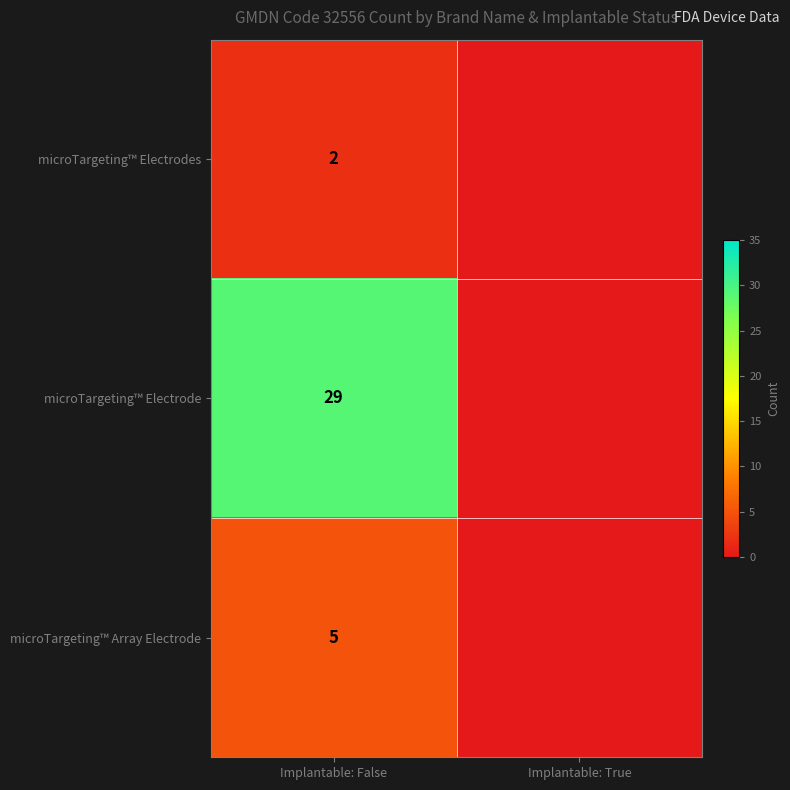

Which series has the widest spread of values?

microTargeting™ Electrode